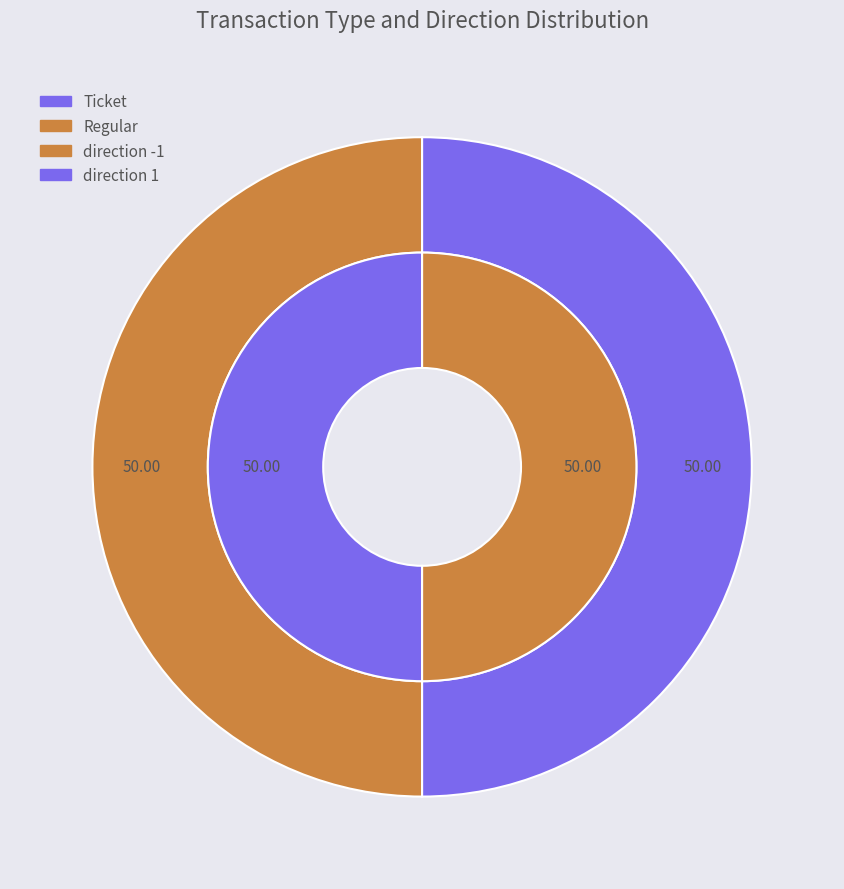

How many segments does this pie chart have?

2